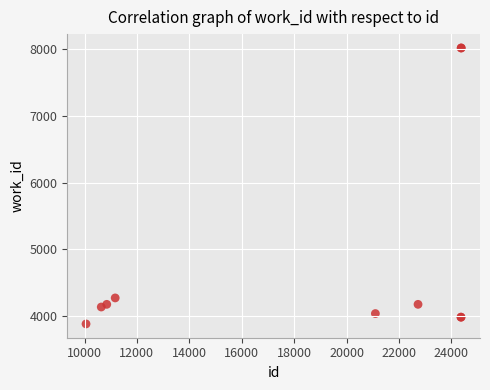

What Y value in the scatter plot is closest to 5950?

4274